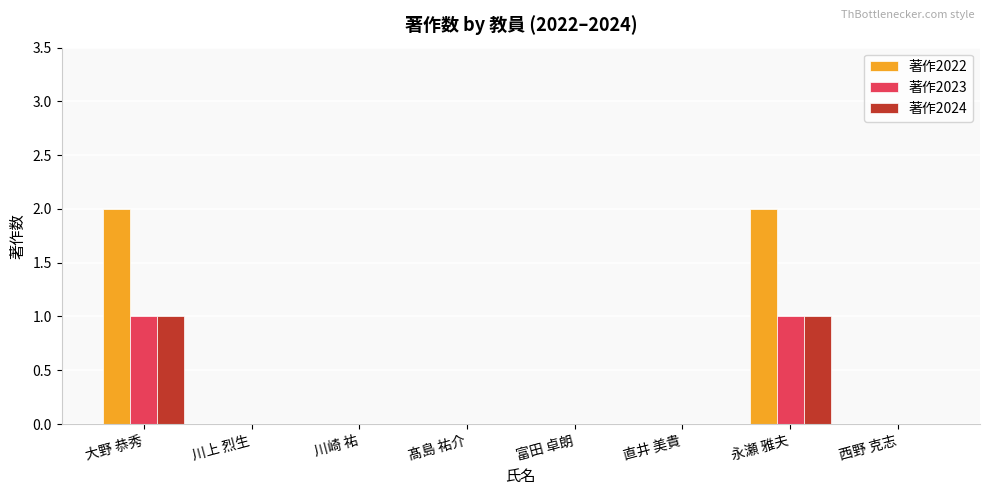

Is it true that 著作2024 equals -1 at 川崎 祐?

False